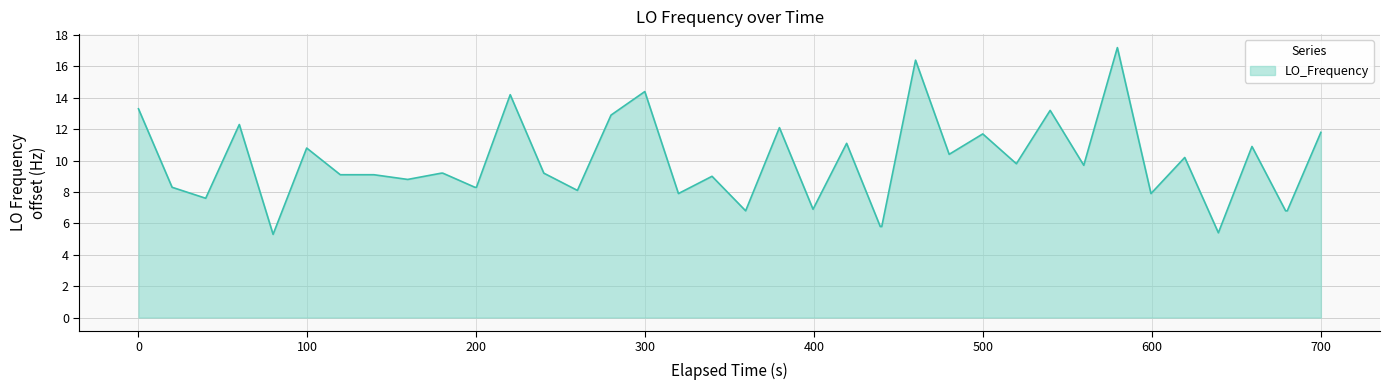

What is the greatest value displayed?

17.2